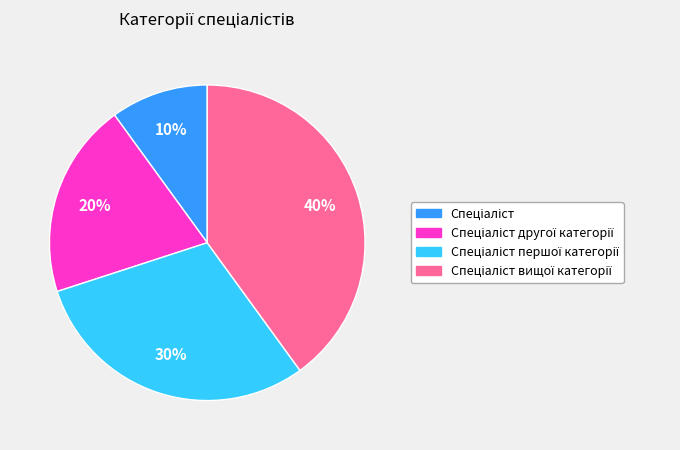

How many segments does this pie chart have?

4